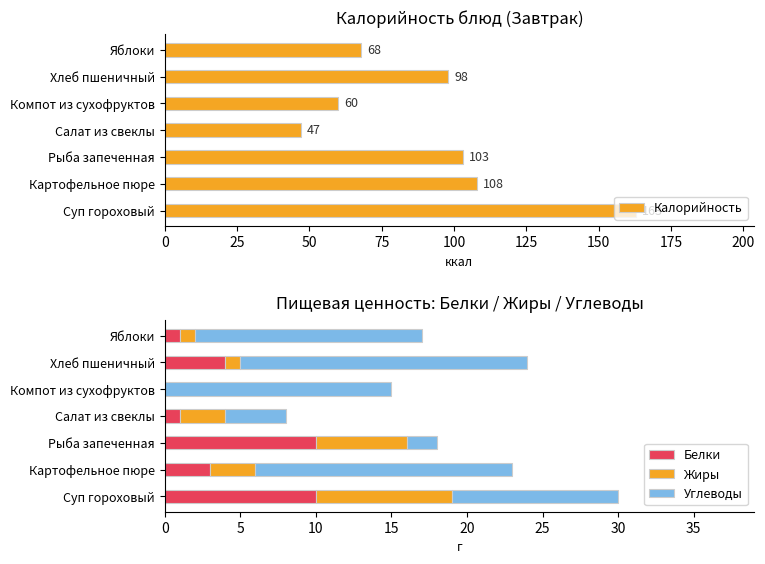

How many values in the Калорийность series exceed 98?

3